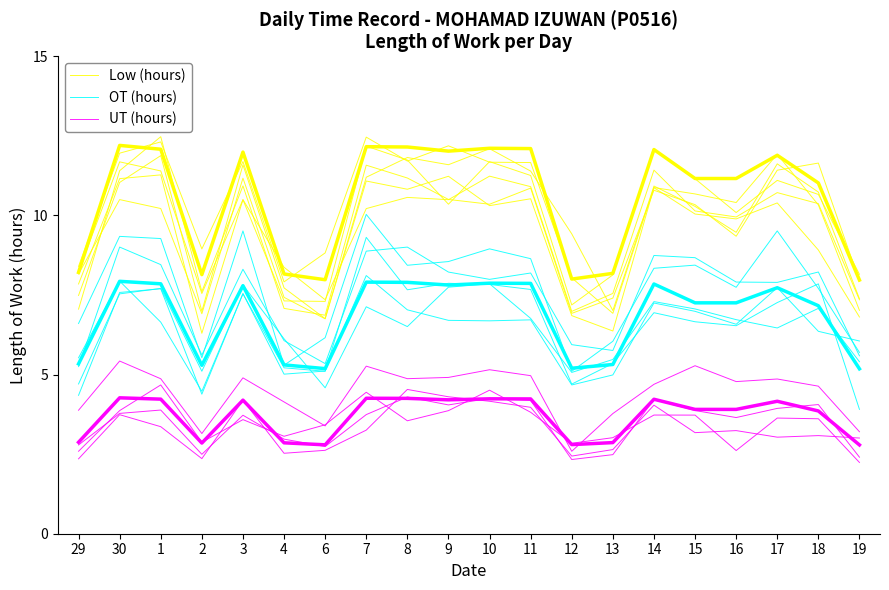

How many lines are shown in the chart?

3